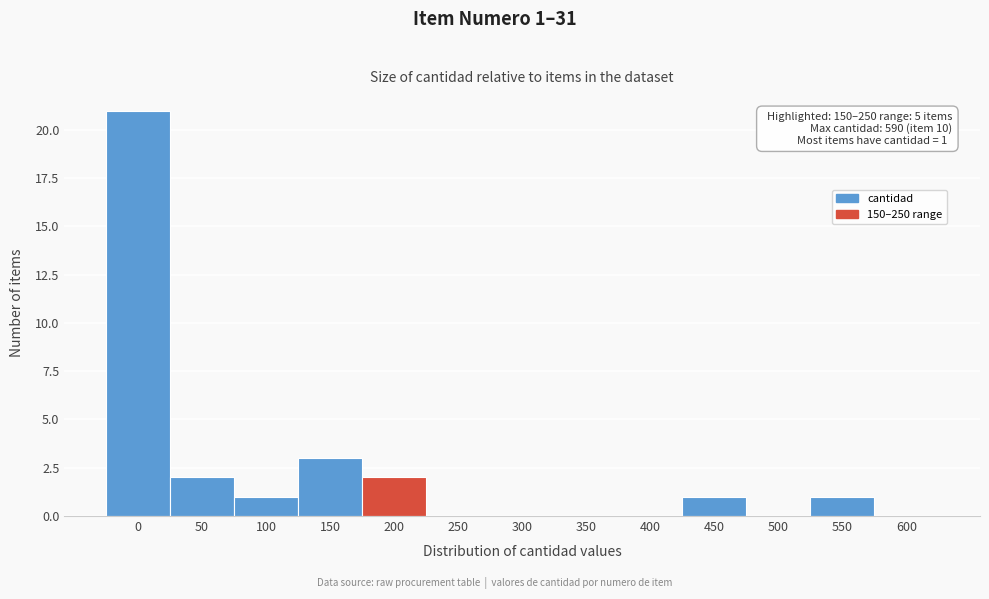

Reading left to right, what are all the values shown in this chart?

0=21	50=2	100=1	150=3	200=2	250=0	300=0	350=0	400=0	450=1	500=0	550=1	600=0